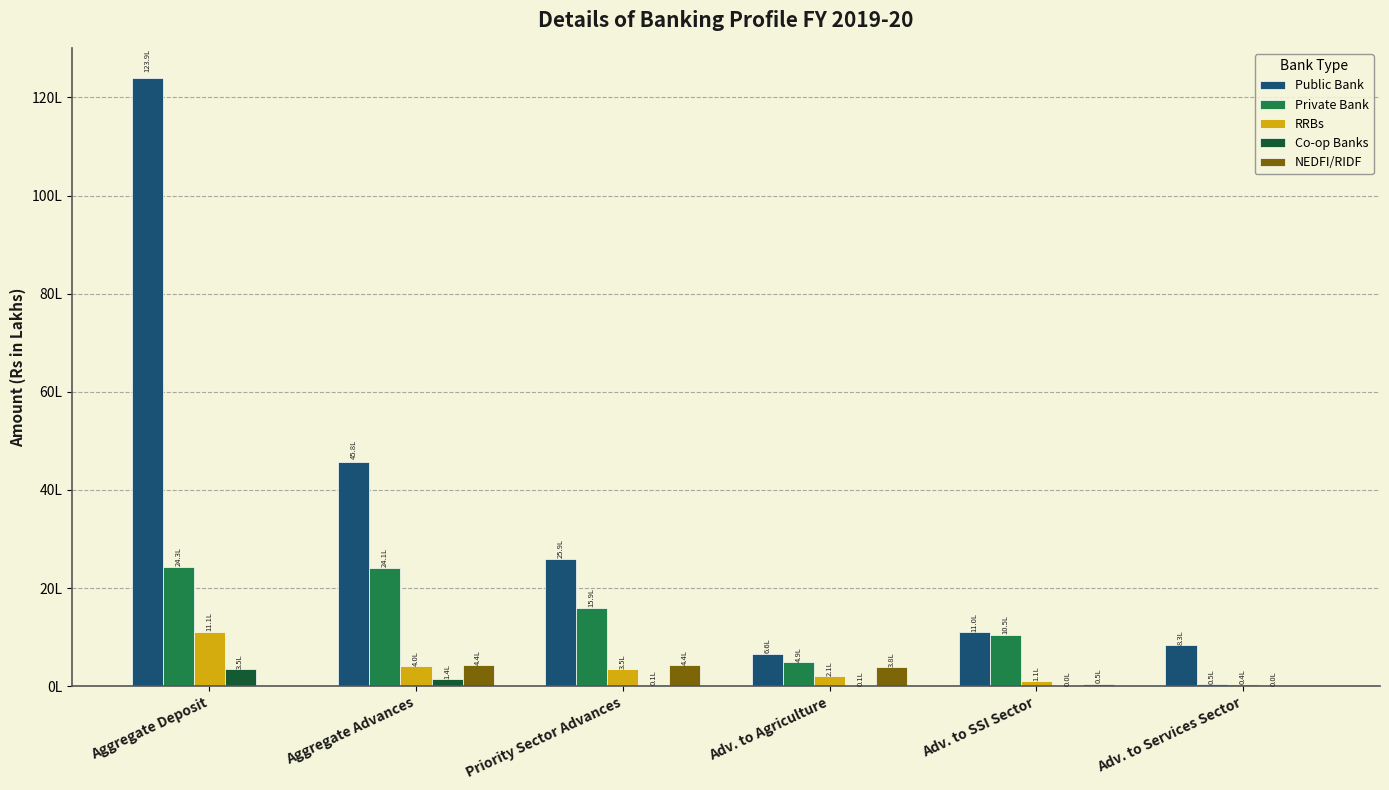

Between Adv. to SSI Sector and Adv. to Services Sector, which is larger?

Adv. to SSI Sector